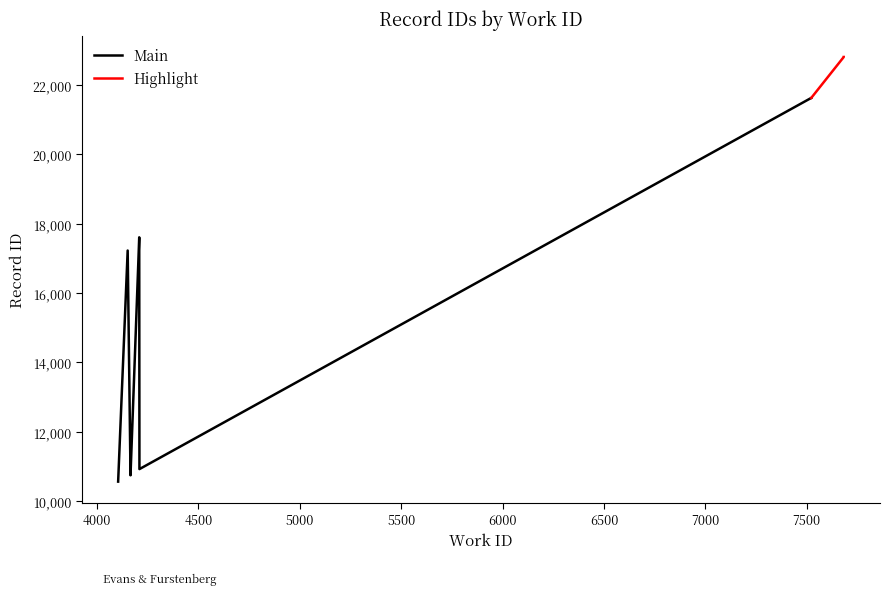

Is it true that the value at 7522 is 21623?

True